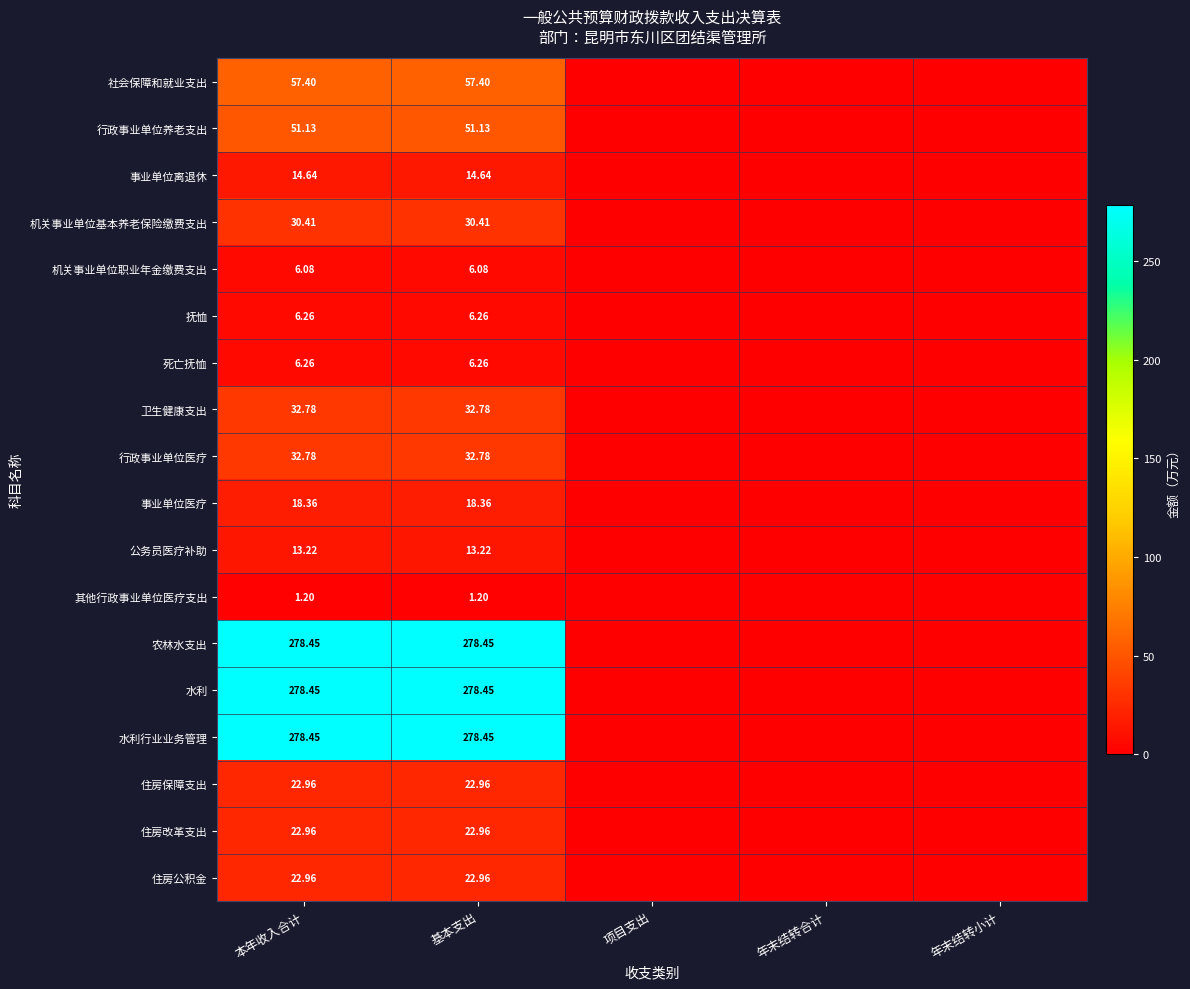

How many categories are shown in the chart?

5